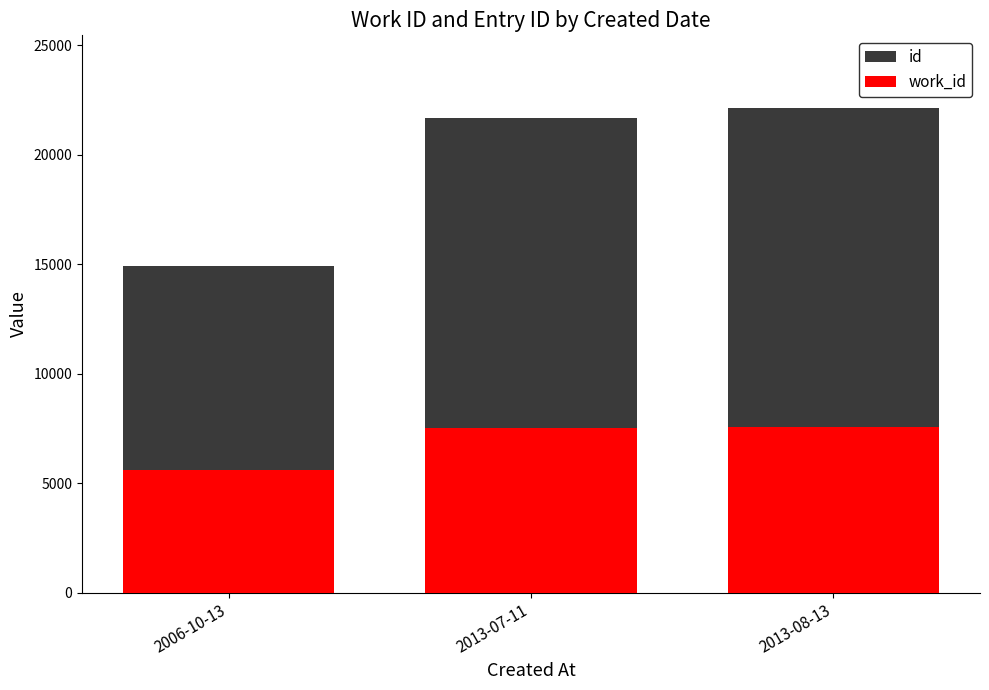

At which category does the chart reach its peak across all series?

2013-08-13